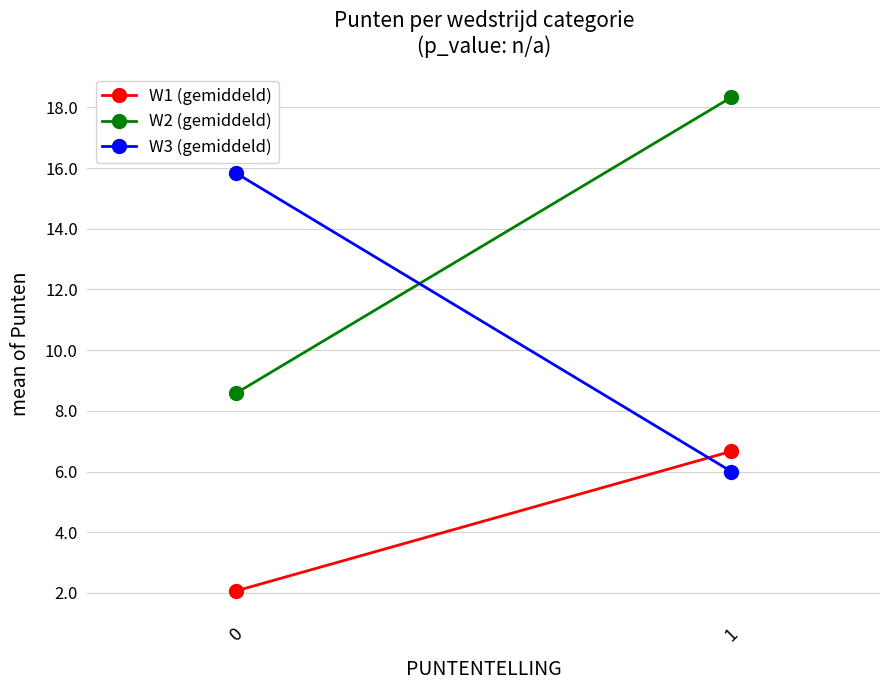

At 0, list the series in order from largest to smallest.

W3 (gemiddeld), W2 (gemiddeld), W1 (gemiddeld)